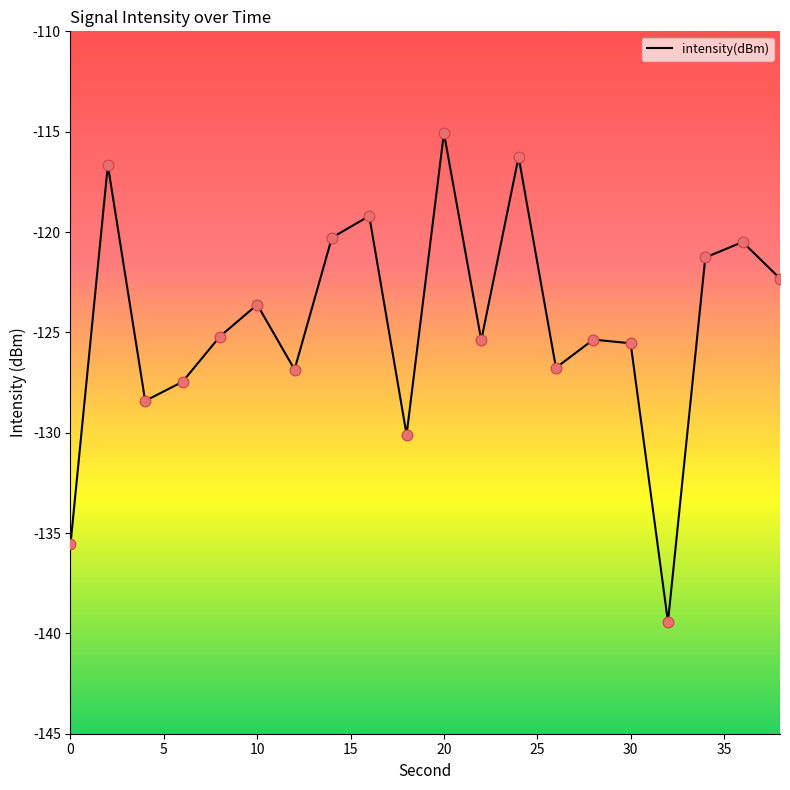

What is the maximum value shown in the chart?

-115.1